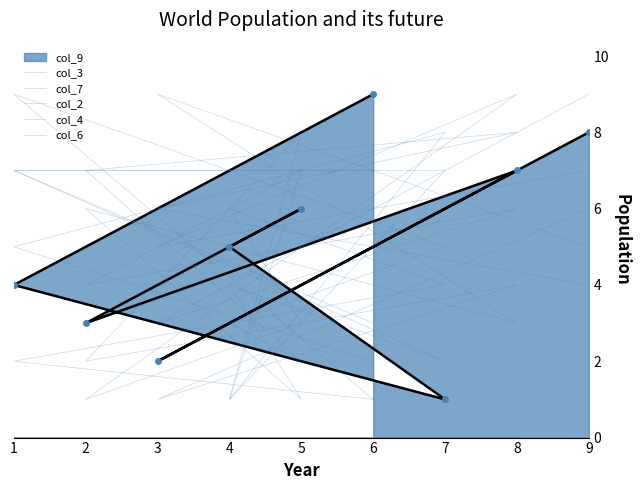

Which series has the largest range (max minus min)?

col_7